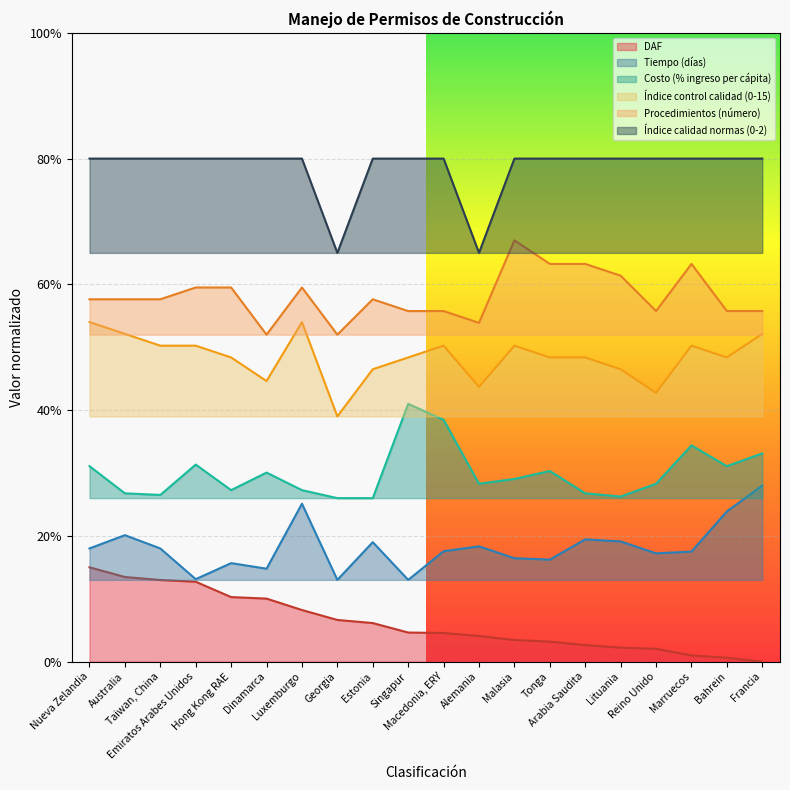

Which series has the largest total across all categories?

Índice calidad normas (0-2)